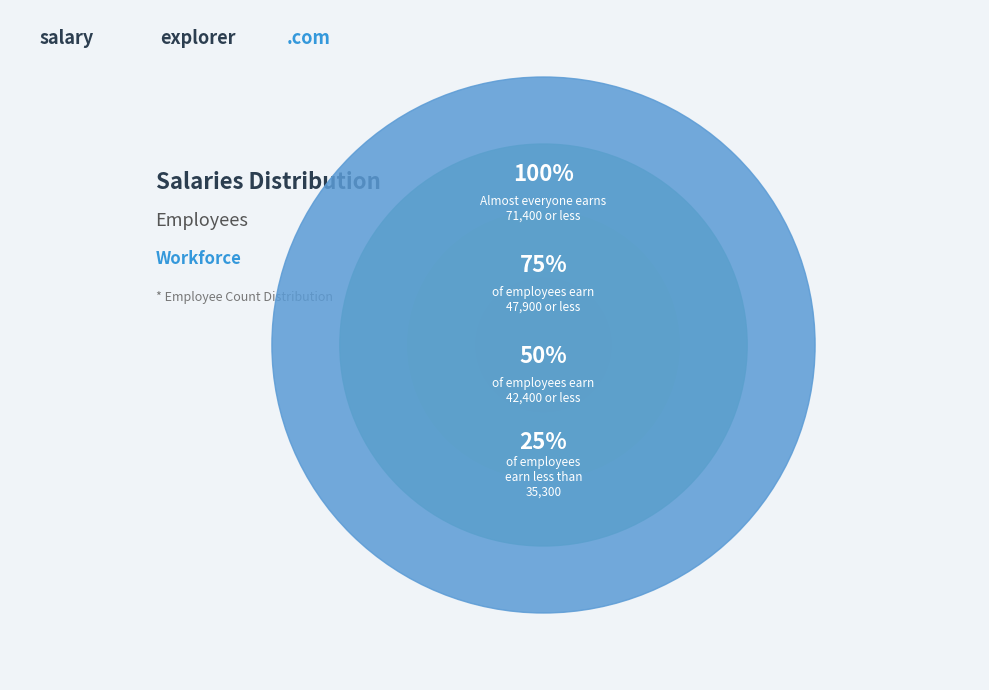

Do 100% and 75% together represent more than half of the pie?

Yes